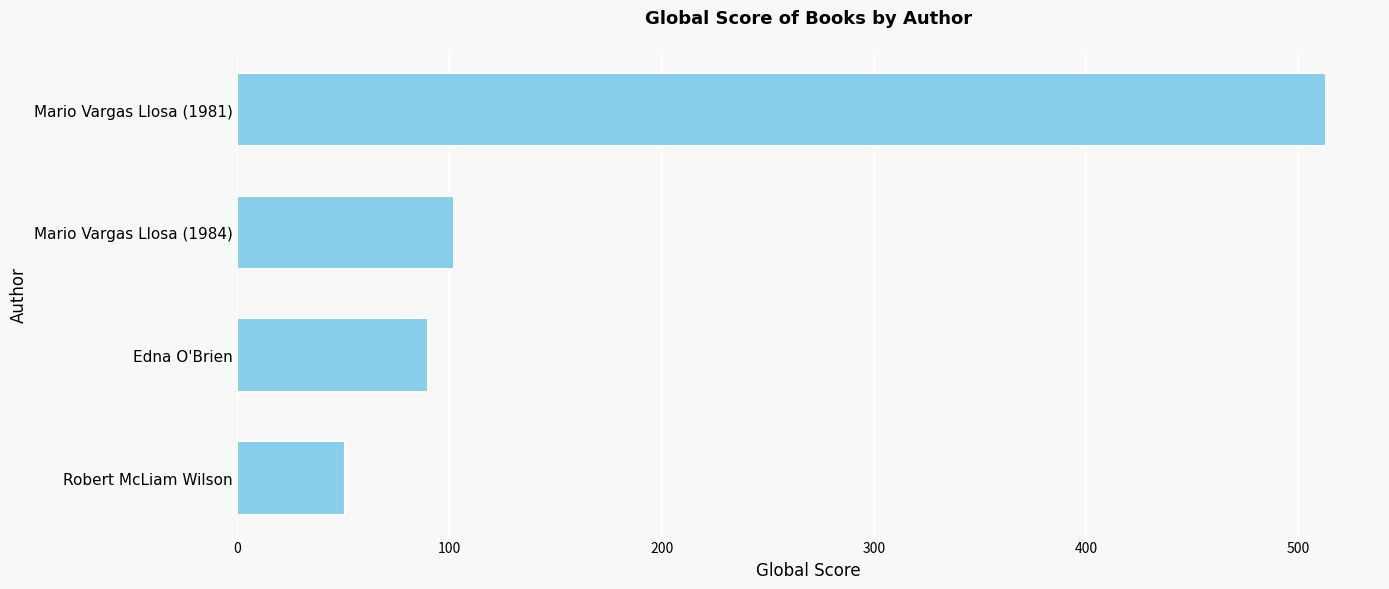

What is the difference between the maximum and minimum values?

462